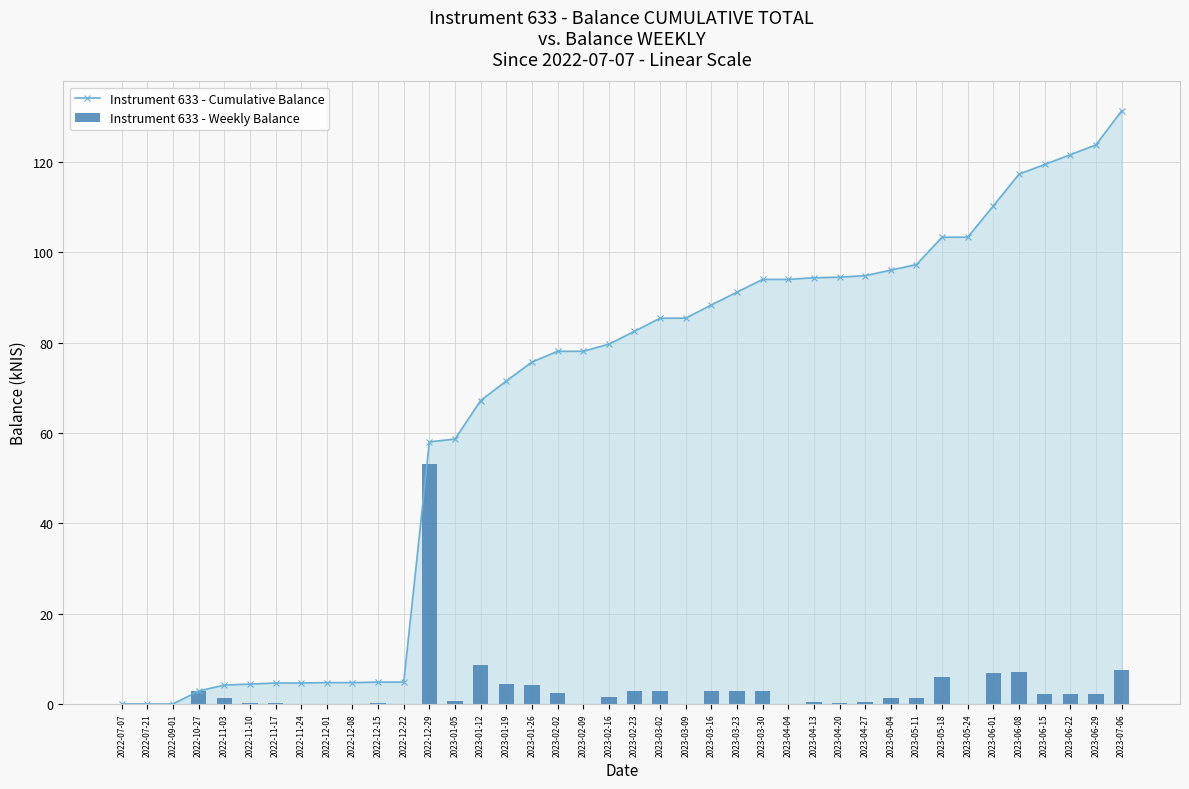

Which series has the largest range (max minus min)?

Instrument 633 - Cumulative Balance